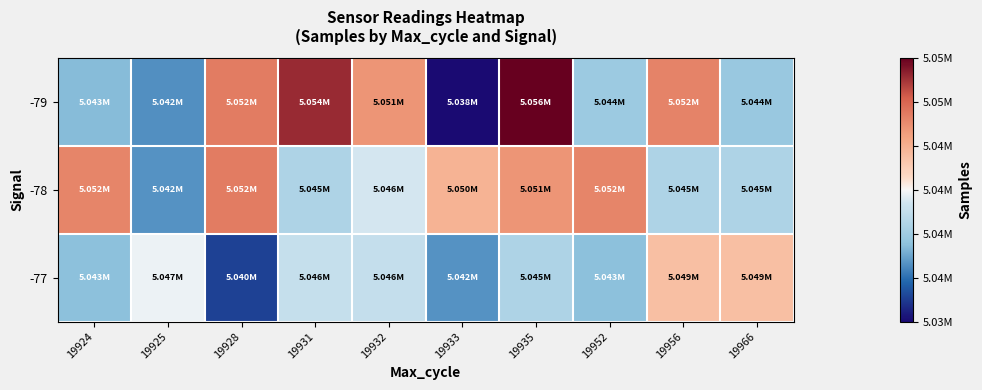

Which has a higher value, 19966 or 19924?

19966